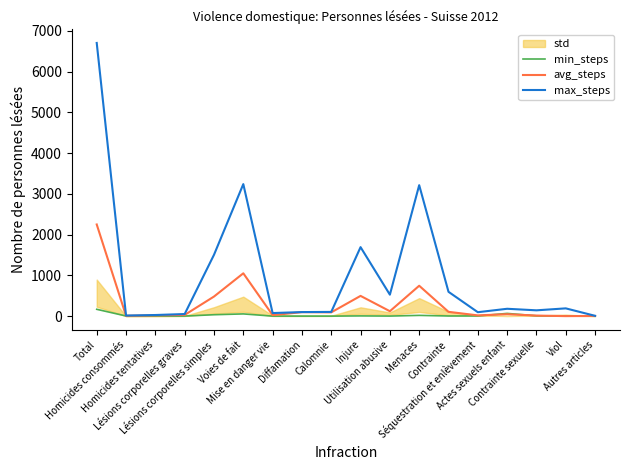

How many data points does each series have?

18